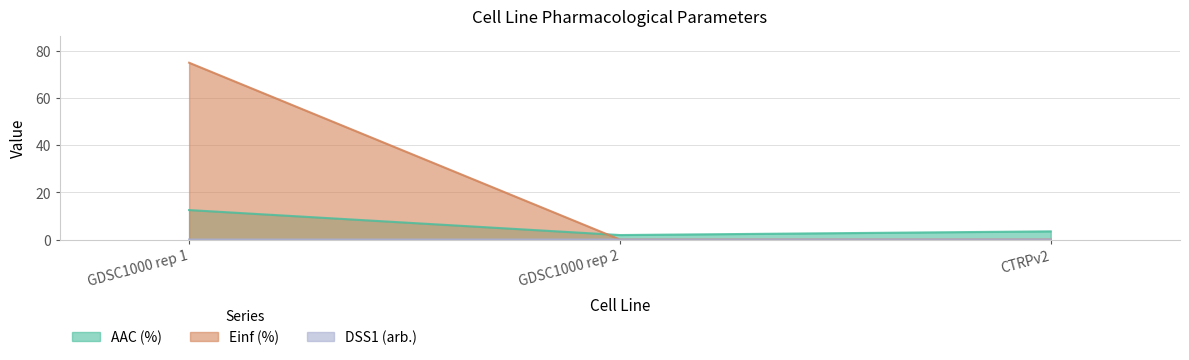

Count the number of categories in the chart.

3